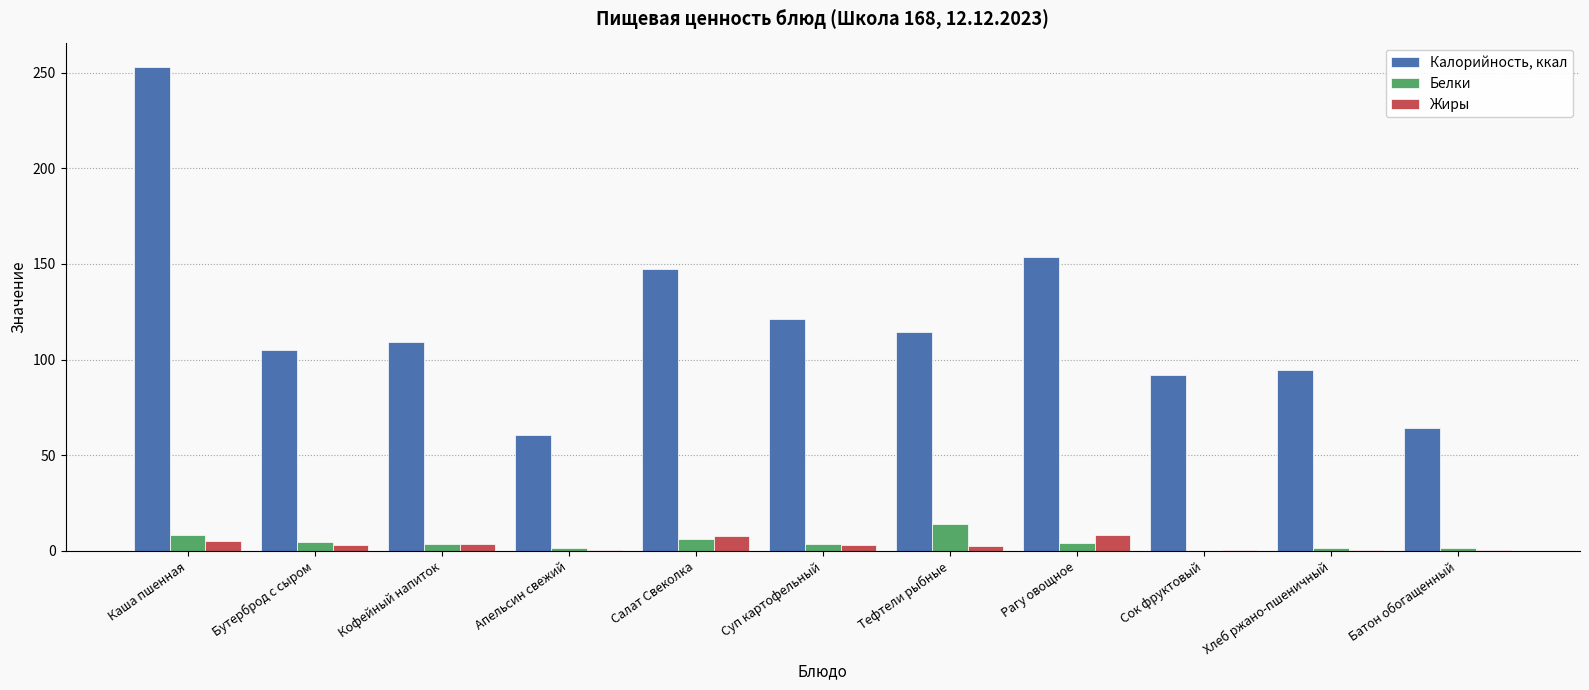

Is it true that Жиры equals 8.1 at Салат Свеколка?

True